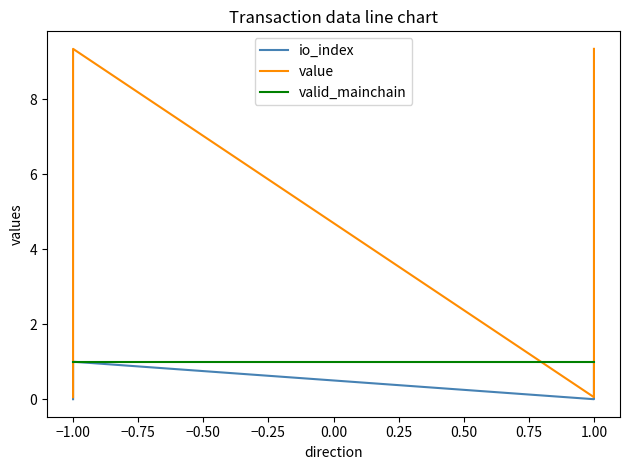

Reading left to right, transcribe all the data shown in this chart.

io_index: 0.0	1.0	0.0	1.0
value: 0.1	9.3	0.1	9.3
valid_mainchain: 1.0	1.0	1.0	1.0